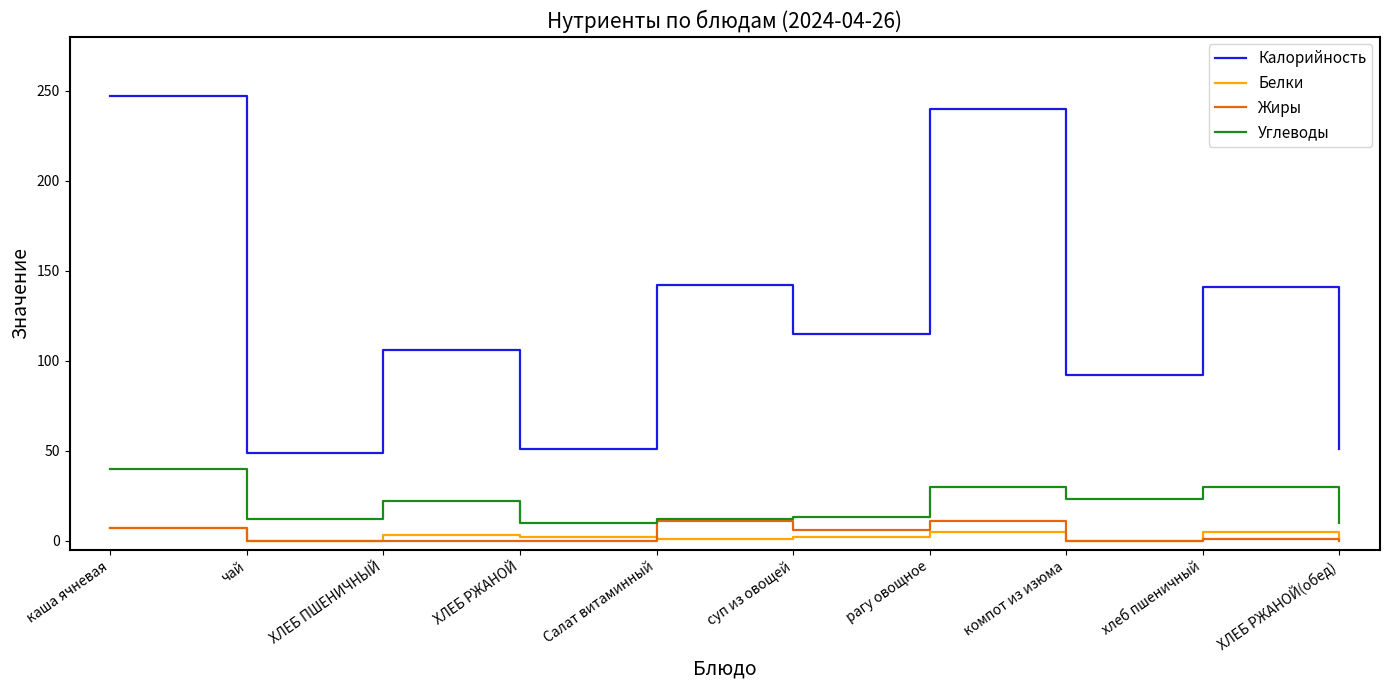

True or false: Белки and Углеводы cross at least once.

False